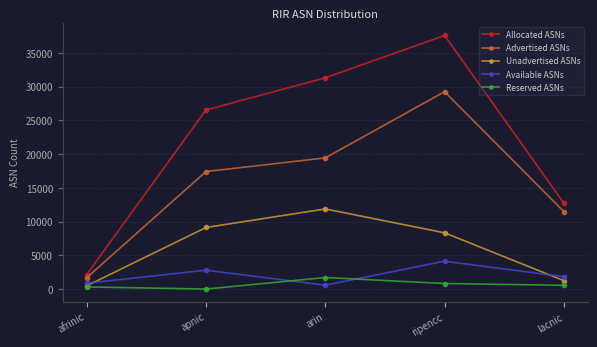

What is the difference between the second highest and second lowest values in the Available ASNs series?

1929